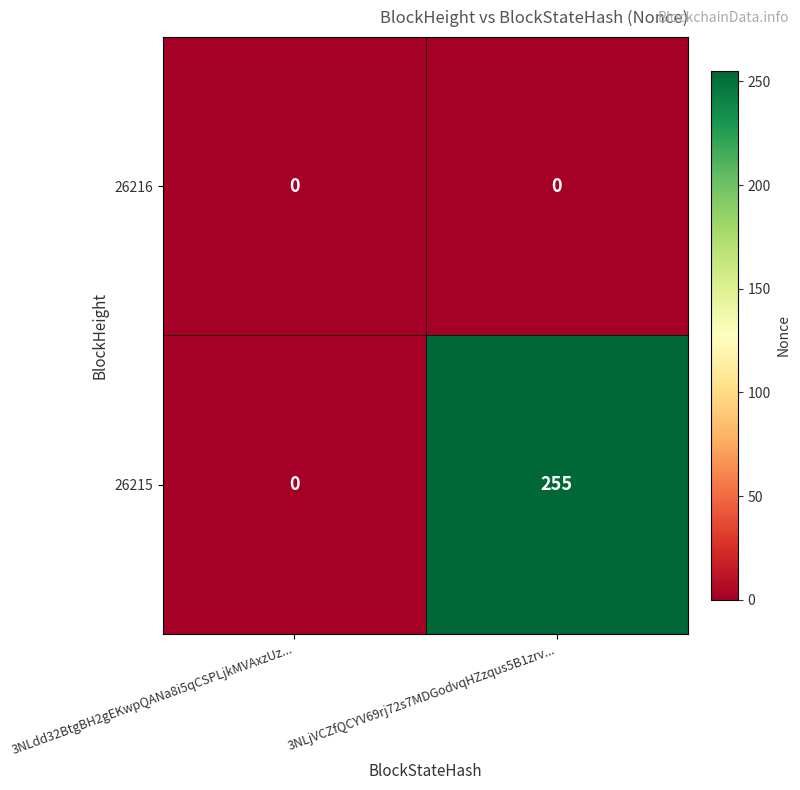

Which series changed the most between 3NLdd32BtgBH2gEKwpQANa8i5qCSPLjkMVAxzUz... and 3NLjVCZfQCYV69rj72s7MDGodvqHZzqus5B1zrv...?

26215